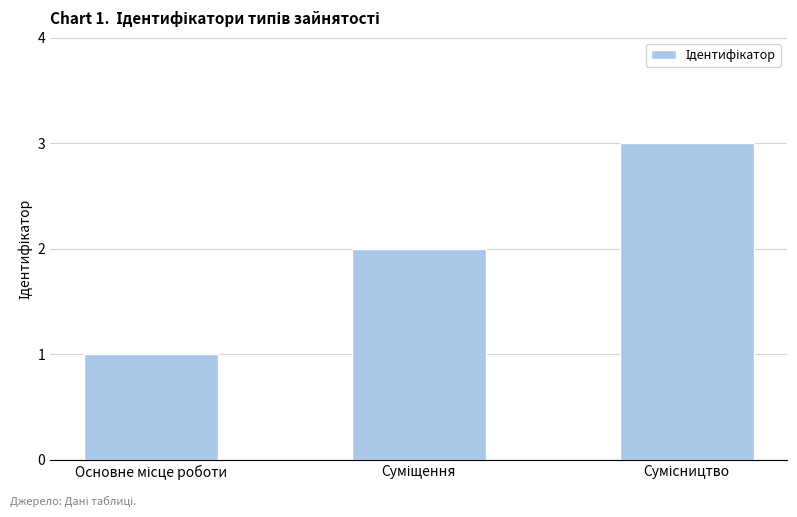

What is the sum of all values?

6